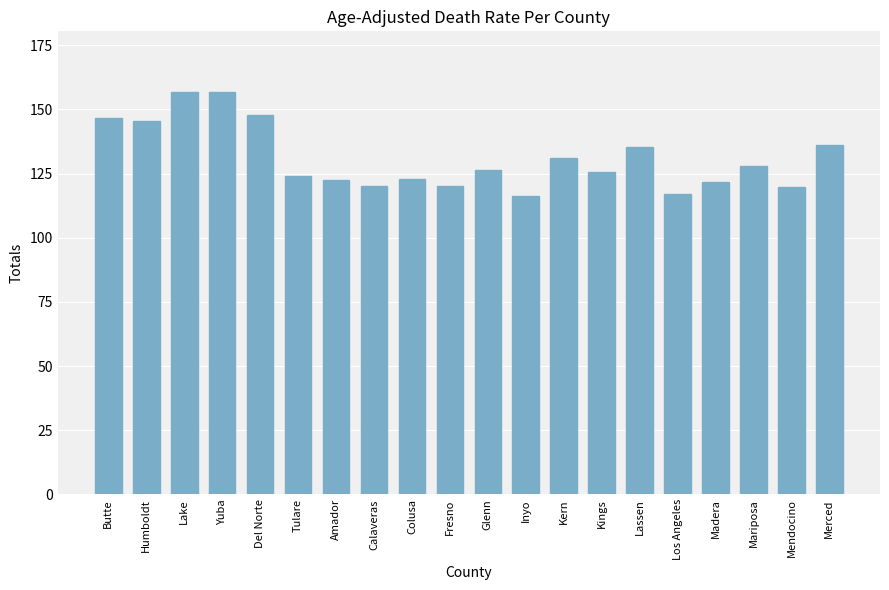

What is the greatest value displayed?

156.9